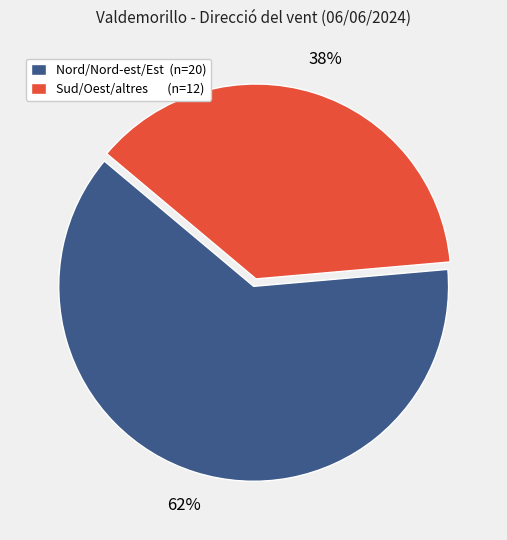

Which has a higher value, Nord/Nord-est/Est (n=20) or Sud/Oest/altres (n=12)?

Nord/Nord-est/Est (n=20)